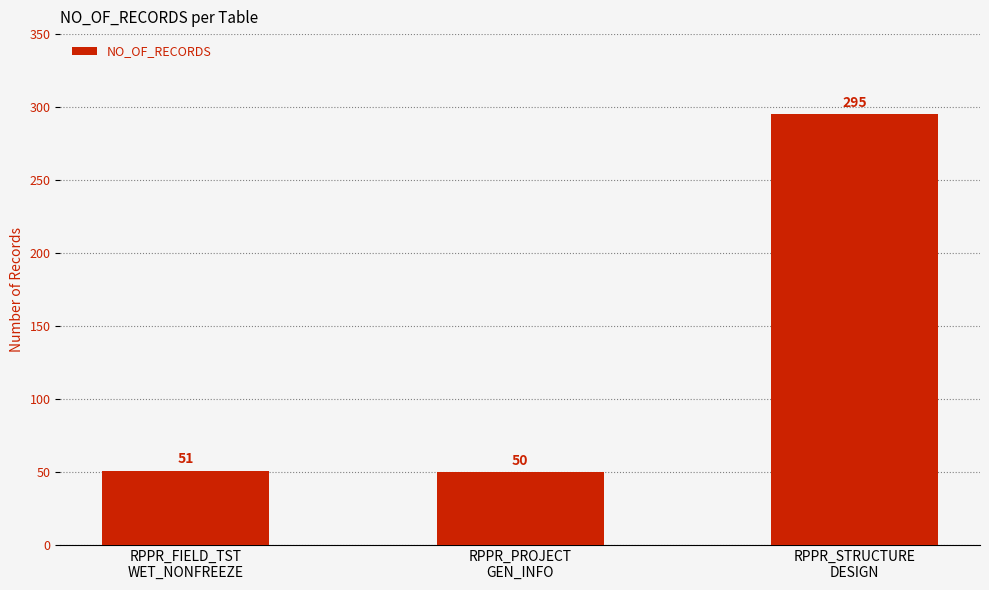

How many bars are there in total?

3